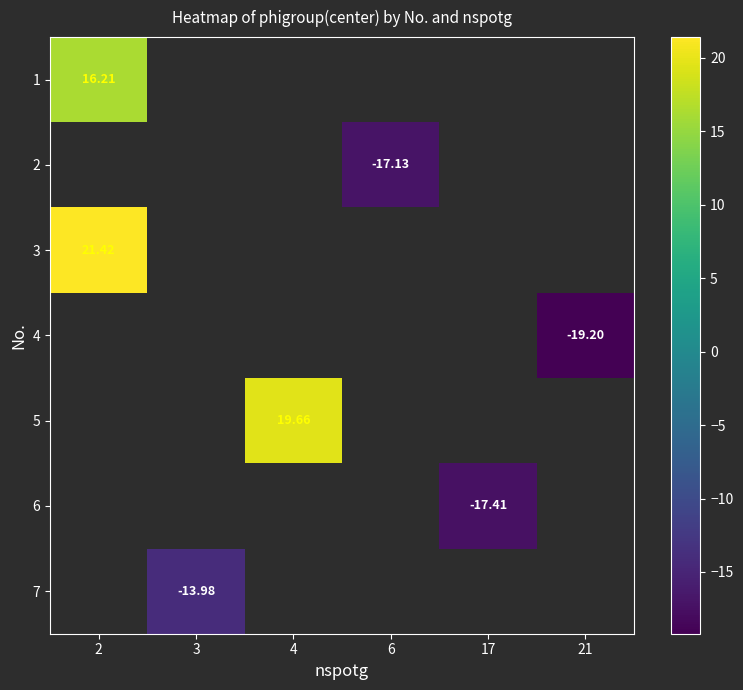

What is the greatest value displayed?

21.4